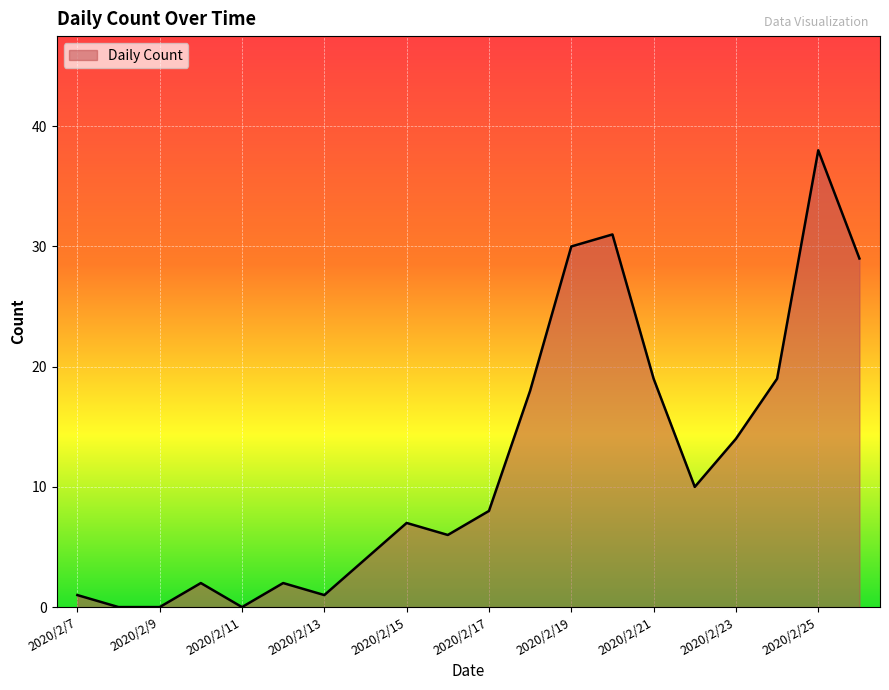

What is the greatest value displayed?

38